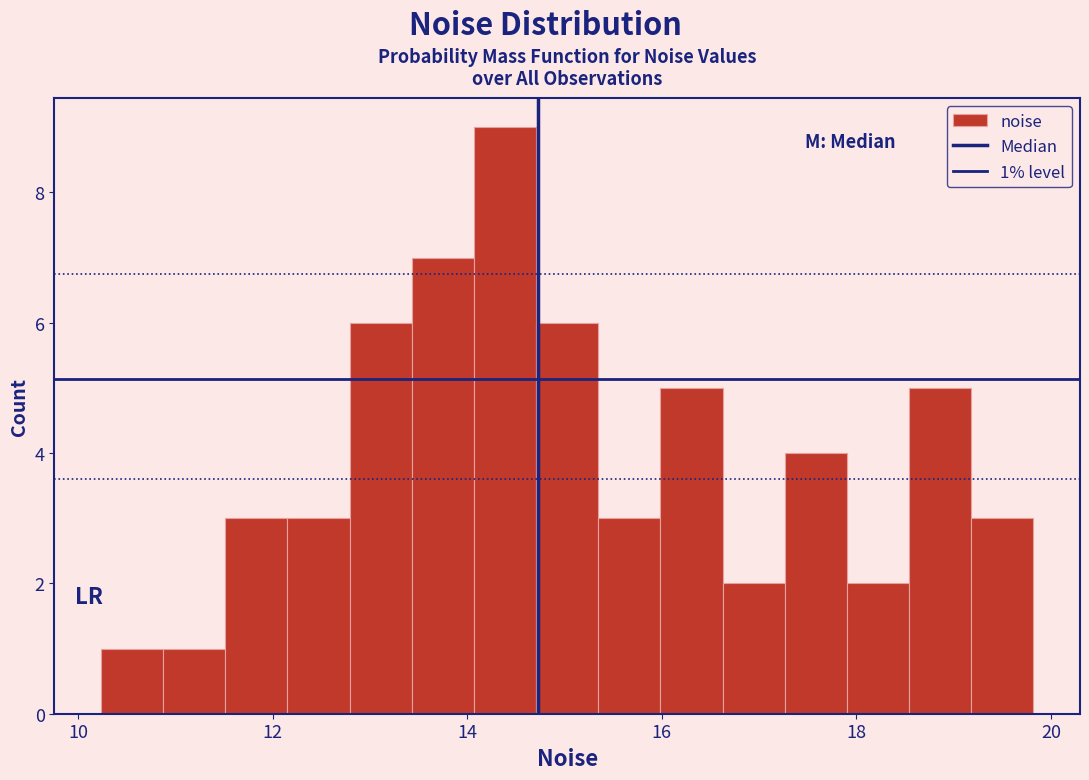

Around what value on the x-axis is the tallest bar? Give the approximate position of its centre, as read against the axis.

14.4